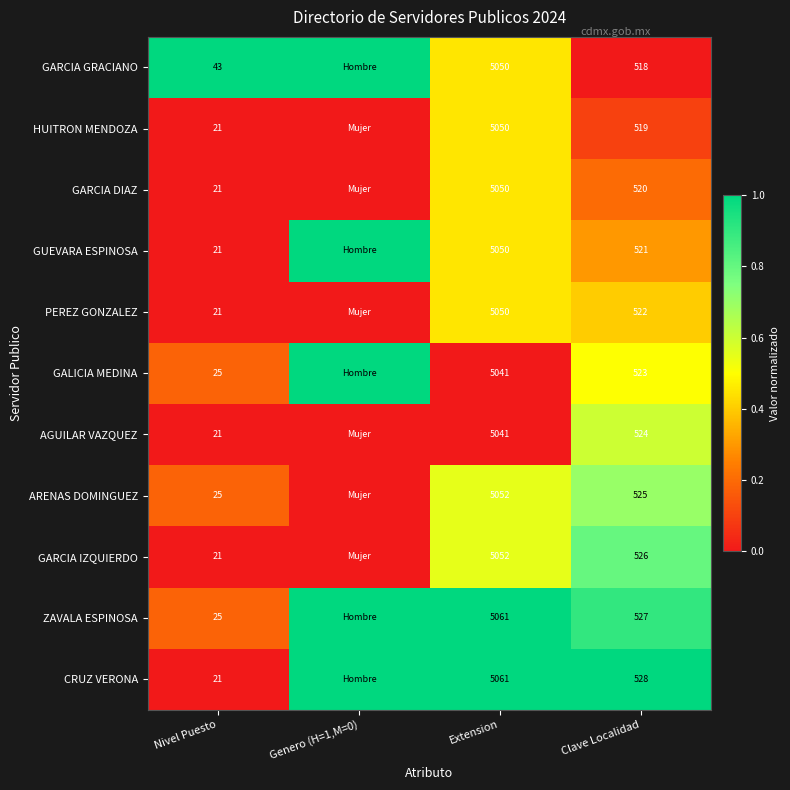

What is the sum of the ARENAS DOMINGUEZ values at Nivel Puesto and Extension?

5077